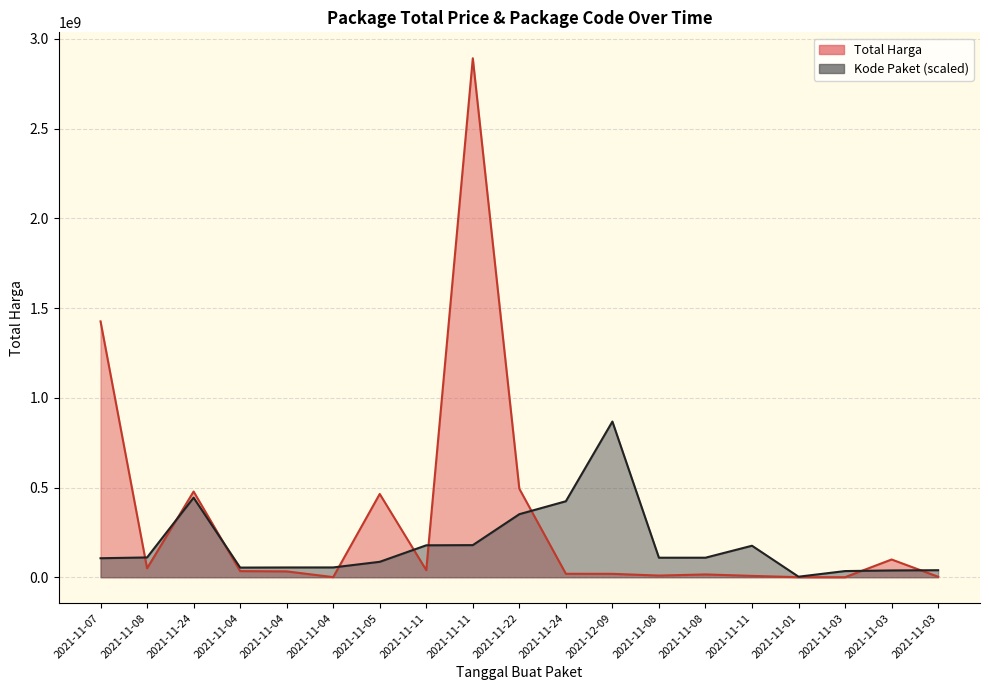

What is the difference between the maximum and minimum values in the Kode Paket series?

864716705.4